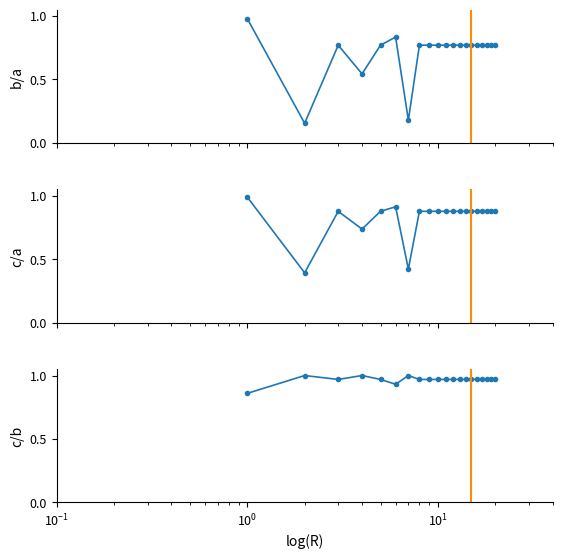

True or false: c/a and b/a intersect in this chart.

False